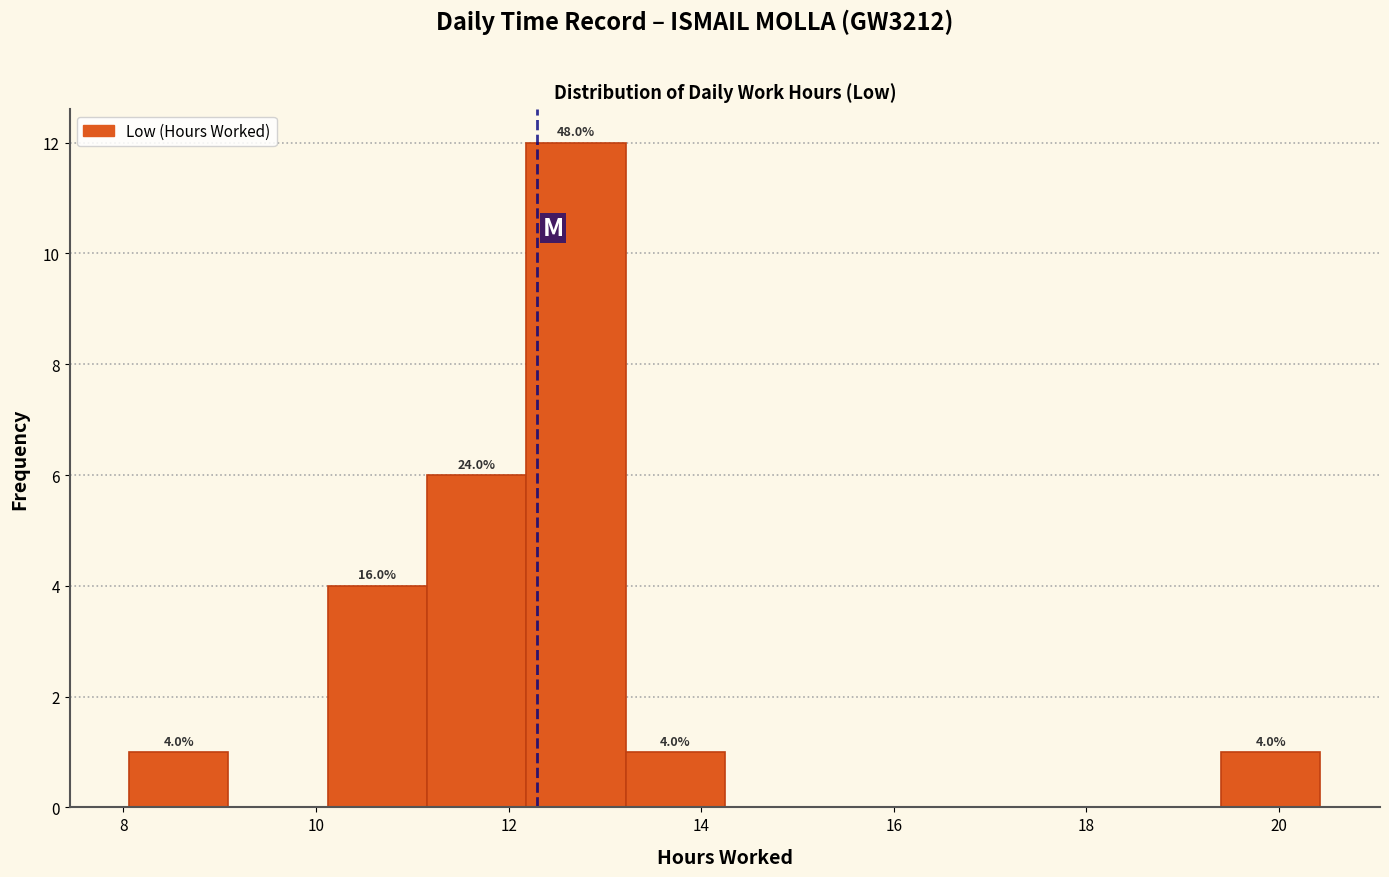

Which range on the x-axis has the tallest bar?

12.2 to 13.2